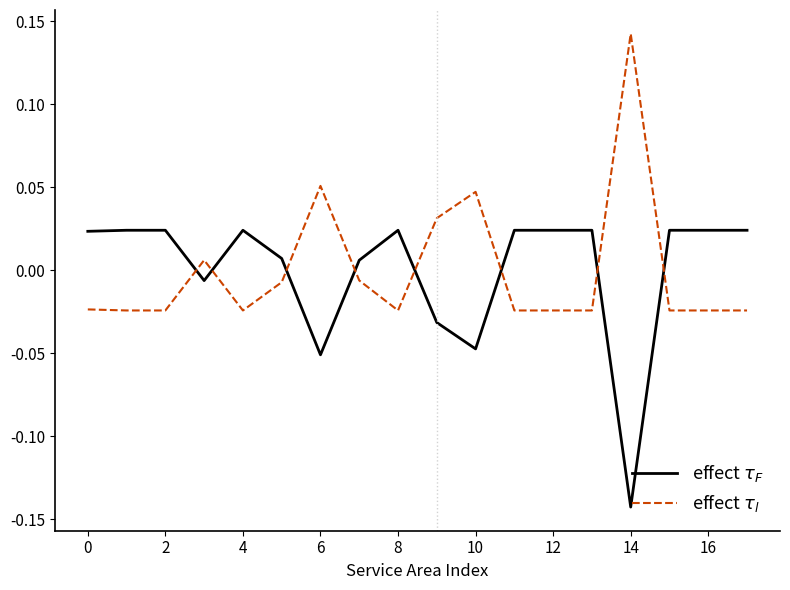

Does the chart have visible grid lines?

No